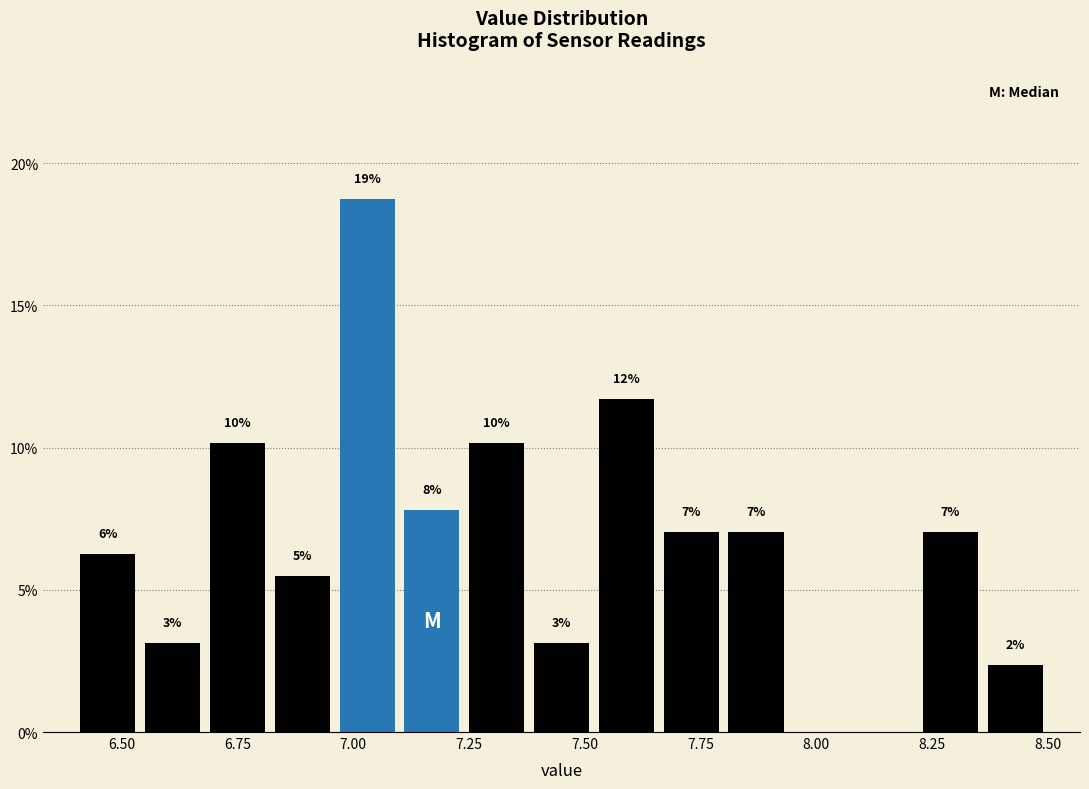

Around what value on the x-axis is the tallest bar? Give the approximate position of its centre, as read against the axis.

7.05